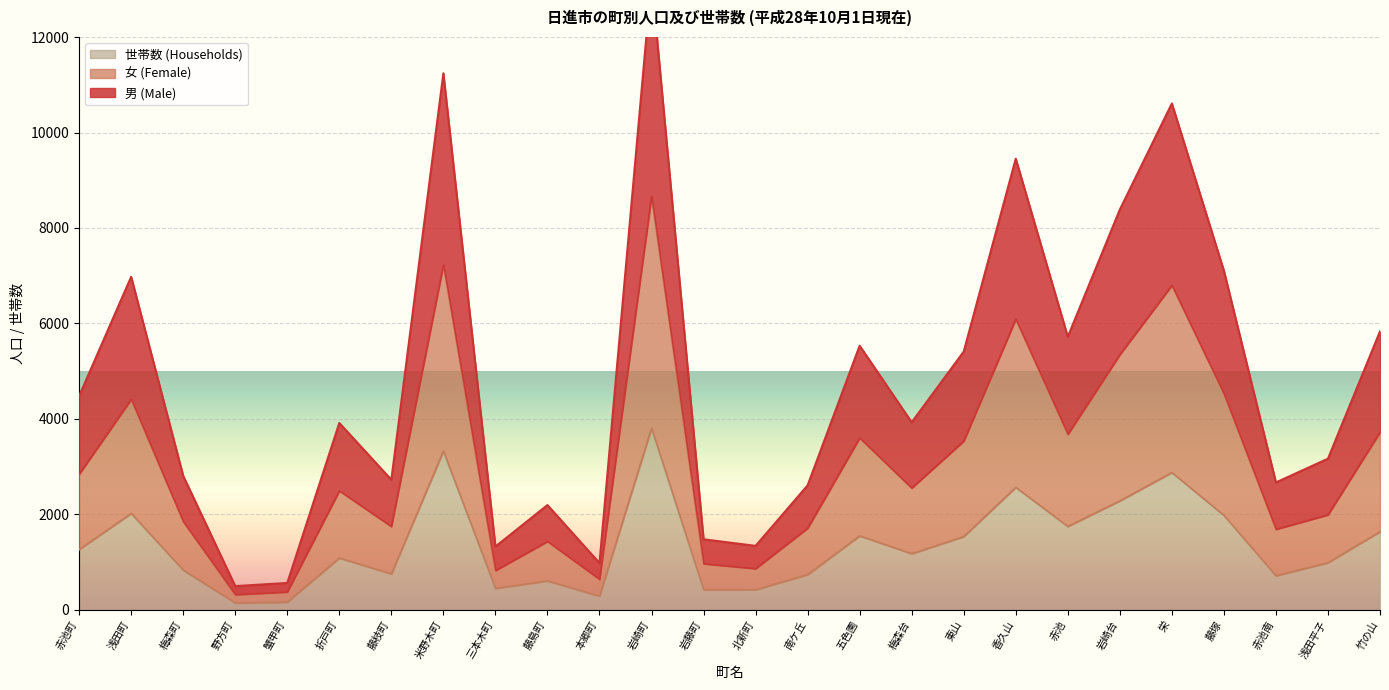

What is the sum of the 世帯数 (Households) values at 梅森台 and 赤池南?

1887